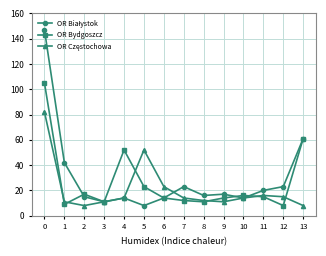

The OR Bydgoszcz series shows 32 at 5. True or false?

False